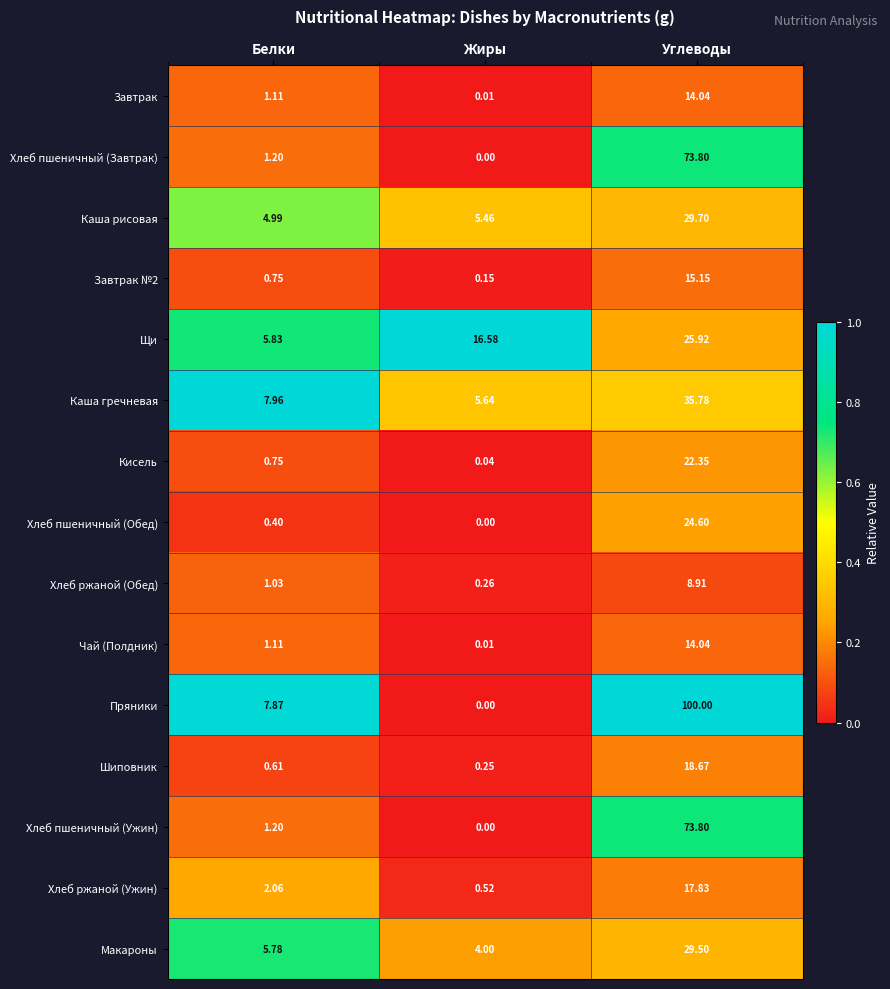

How many data points does each series have?

3